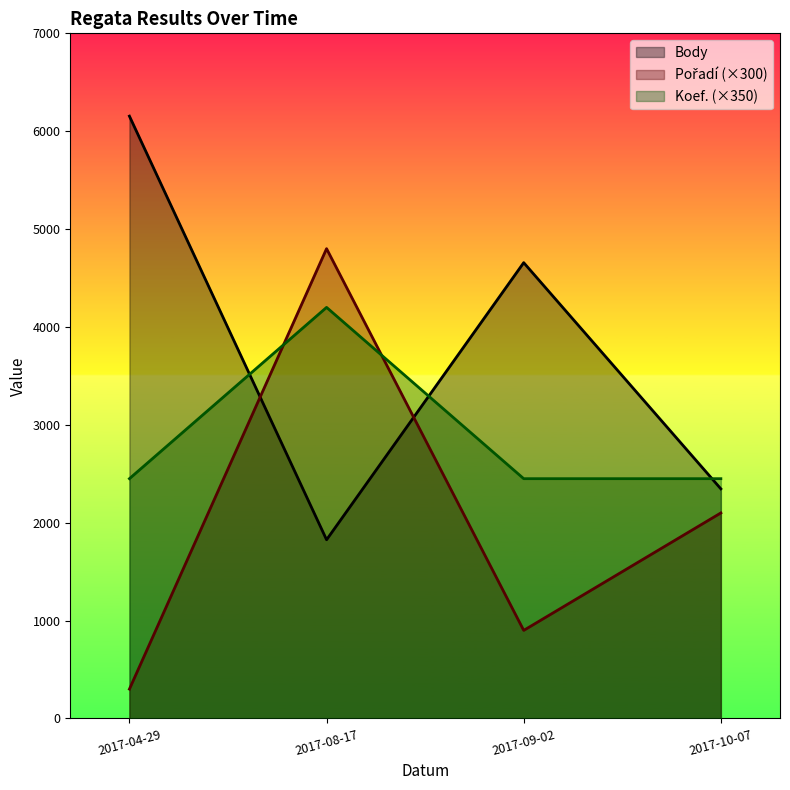

The Body series shows 2346 at 2017-10-07. True or false?

True